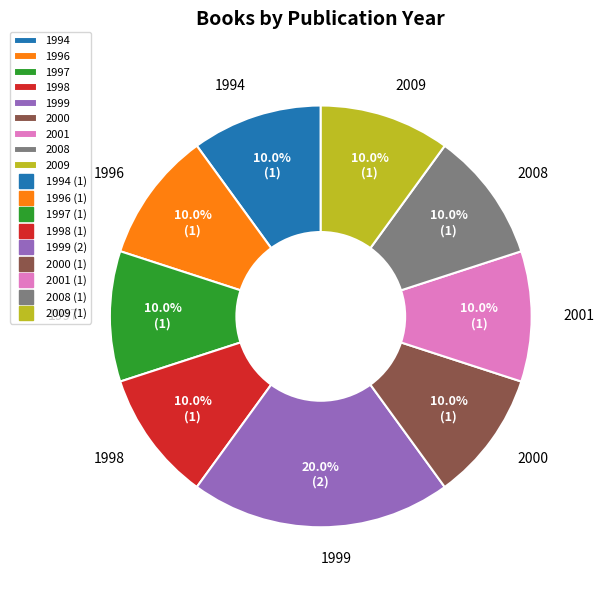

To the nearest percent, what is the average slice percentage?

11%